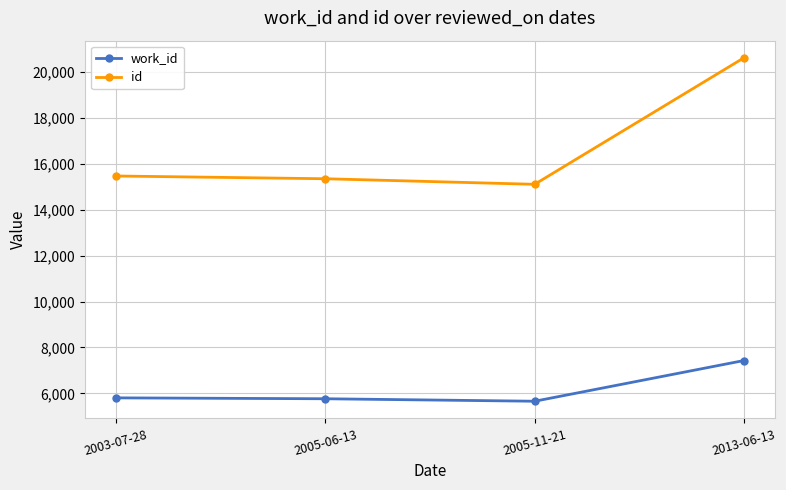

What is the difference between the maximum and second lowest values in the id series?

5269